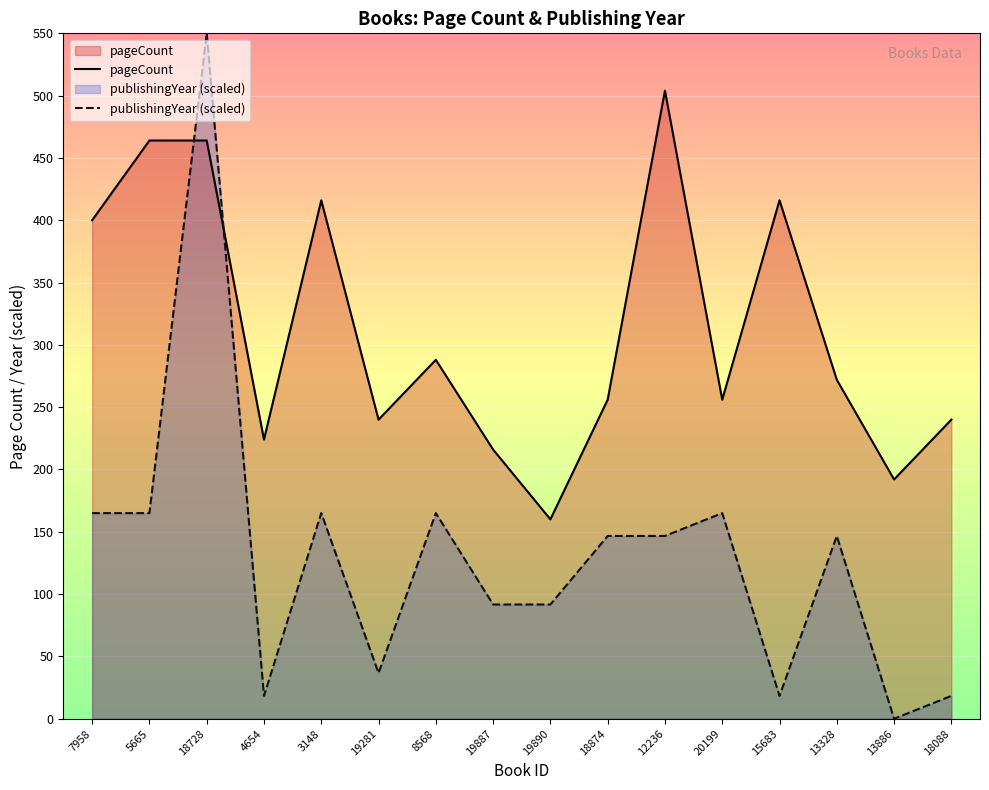

True or false: pageCount and publishingYear cross at least once.

True